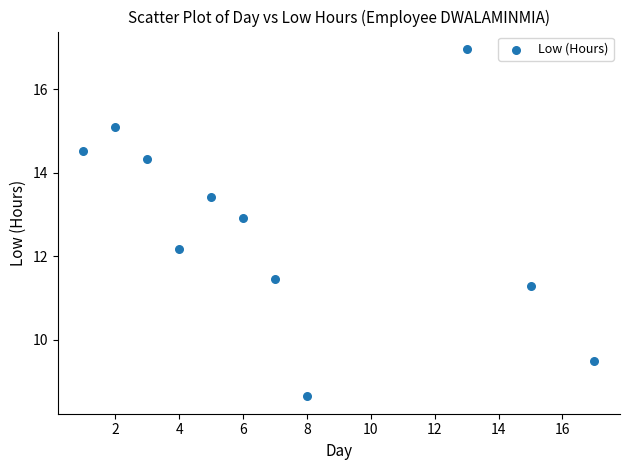

What is the average Y value?

12.8